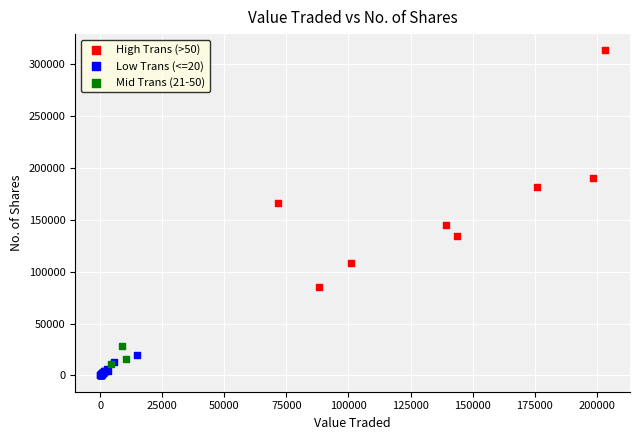

Which series has the largest Y range (max minus min)?

High Trans (>50)